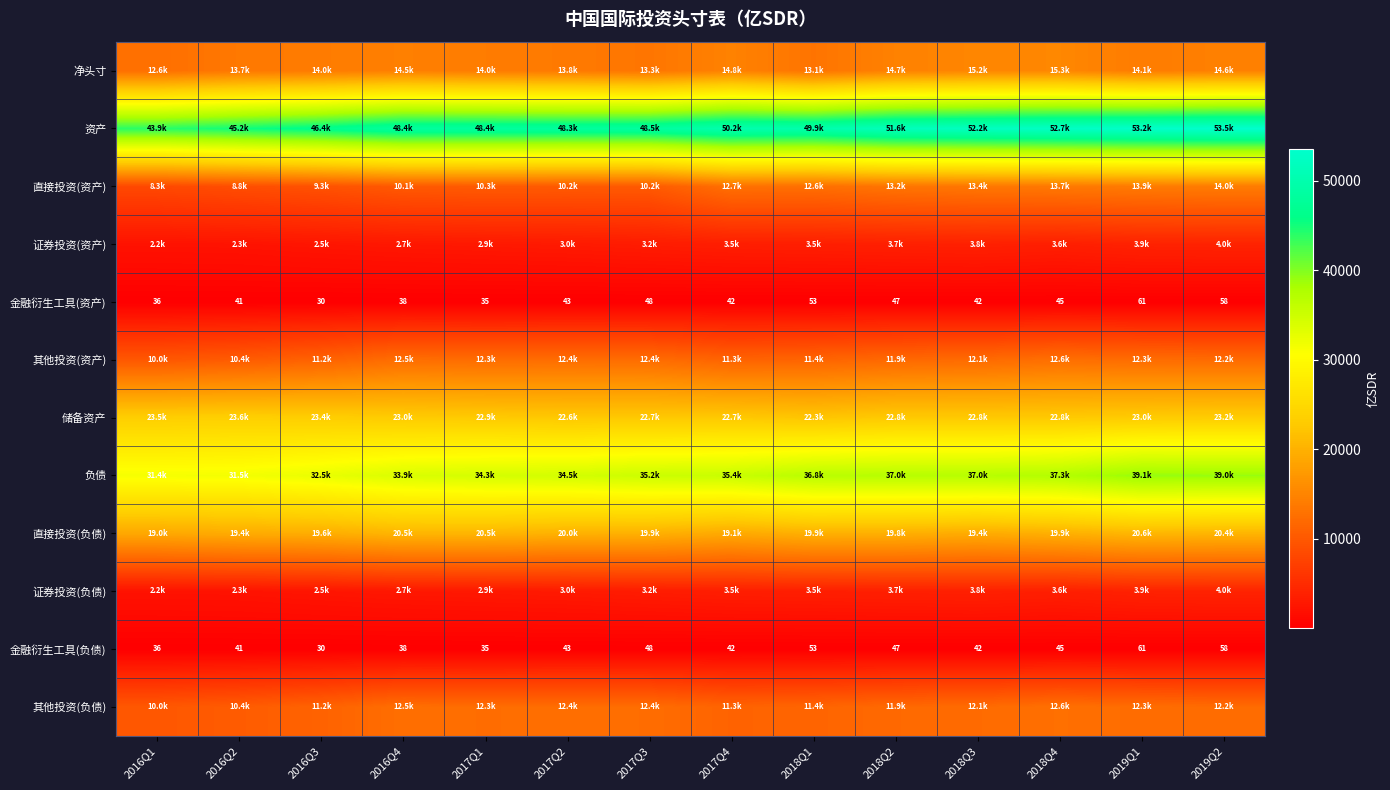

What is the minimum value shown in the chart?

30.5